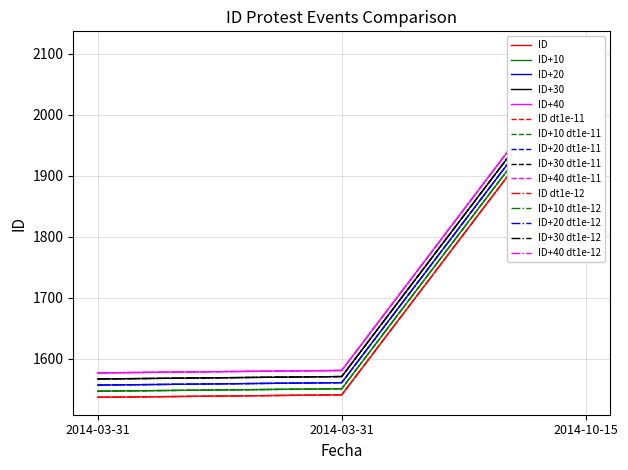

What is the greatest value displayed?

2068